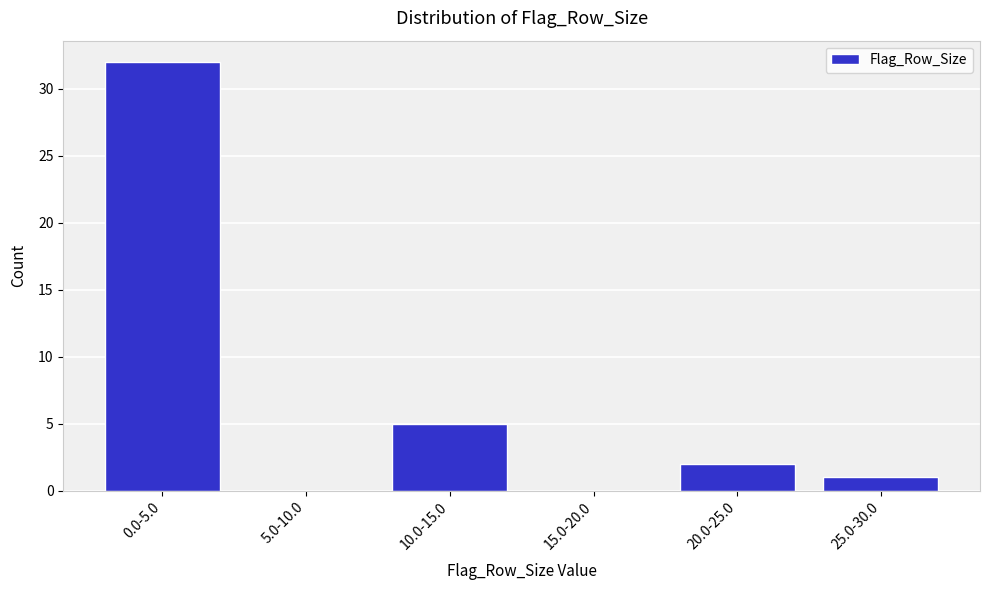

Reading left to right, list all the values displayed in this chart.

0.0-5.0=32	5.0-10.0=0	10.0-15.0=5	15.0-20.0=0	20.0-25.0=2	25.0-30.0=1